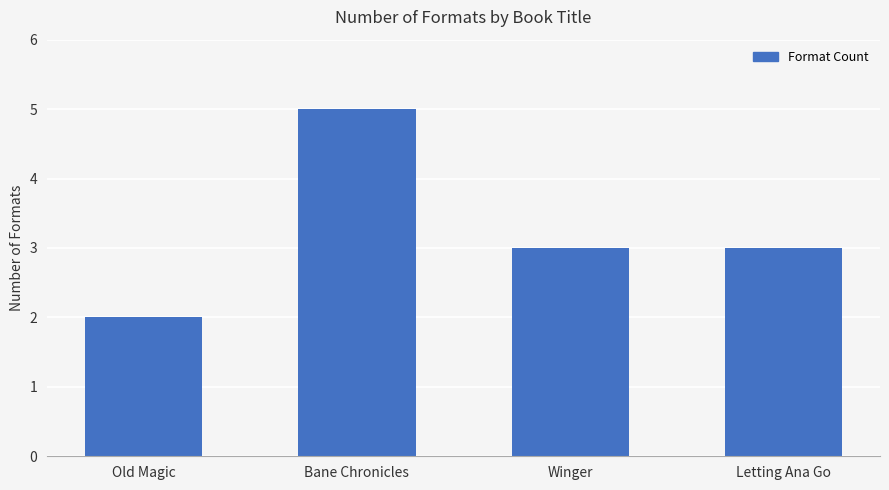

What is the approximate value at Bane Chronicles?

5